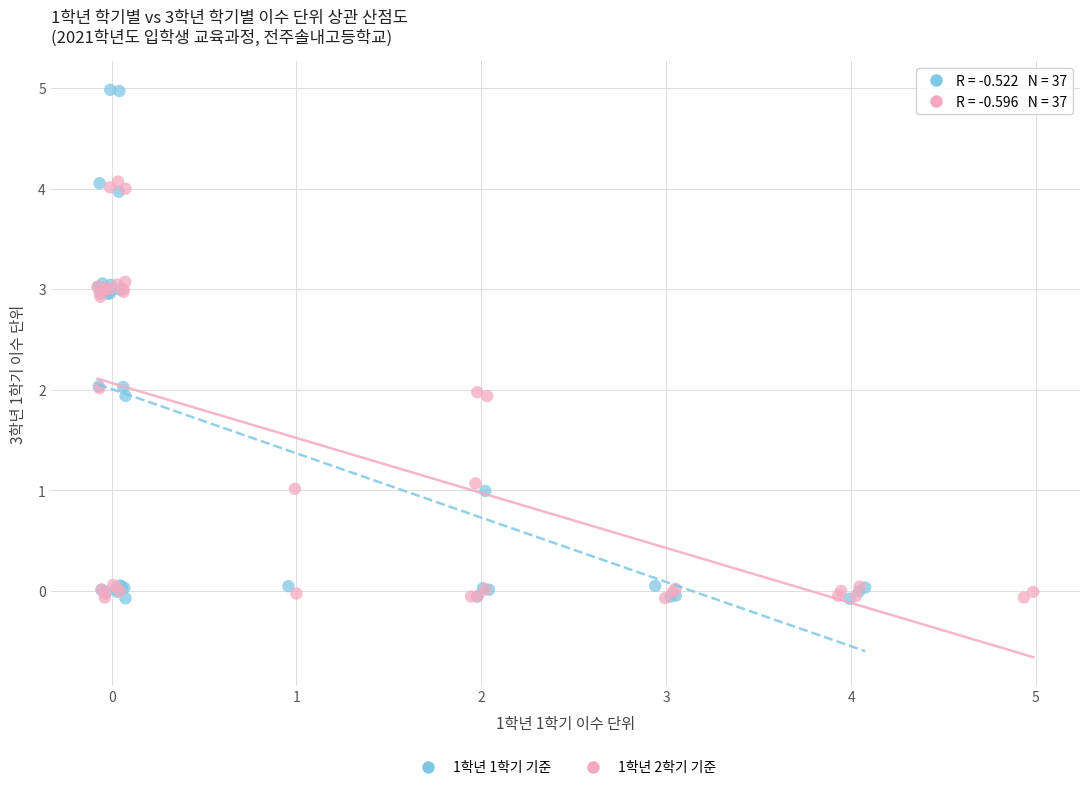

What are all the series names shown in the legend?

1학년 1학기 기준, 1학년 2학기 기준